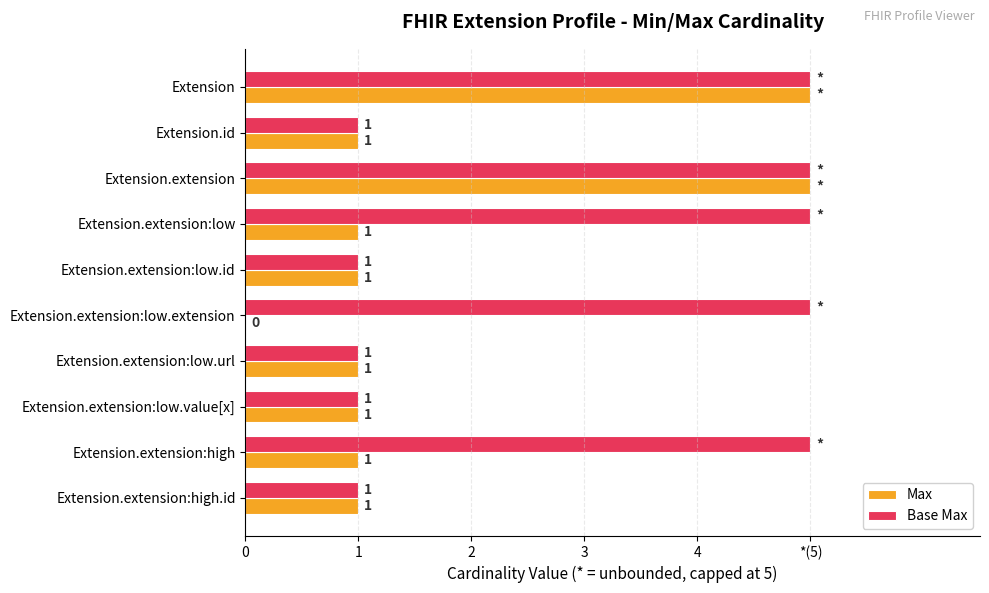

What is the average value of the Max series?

2